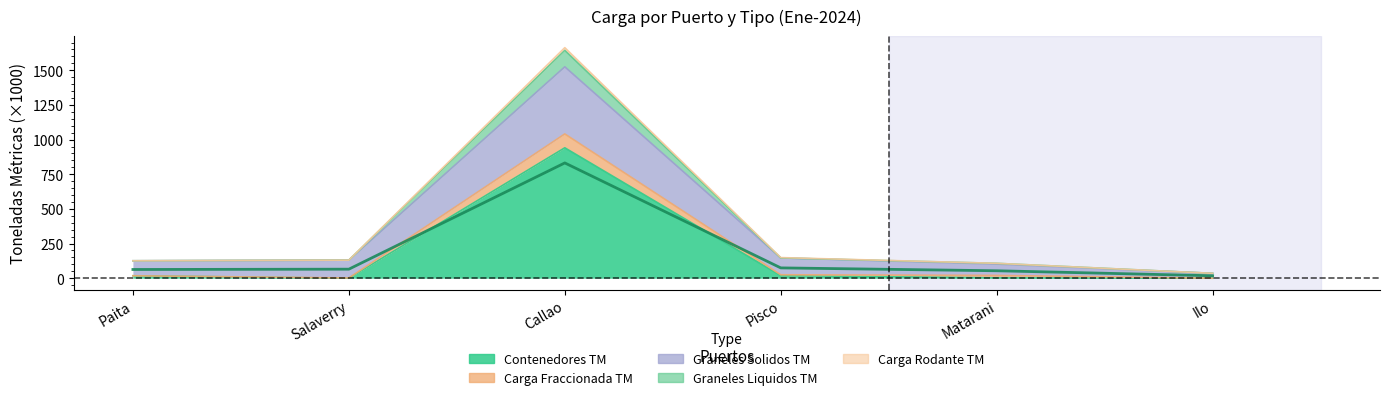

True or false: Graneles Liquidos TM has more than 0 interior local peaks.

True